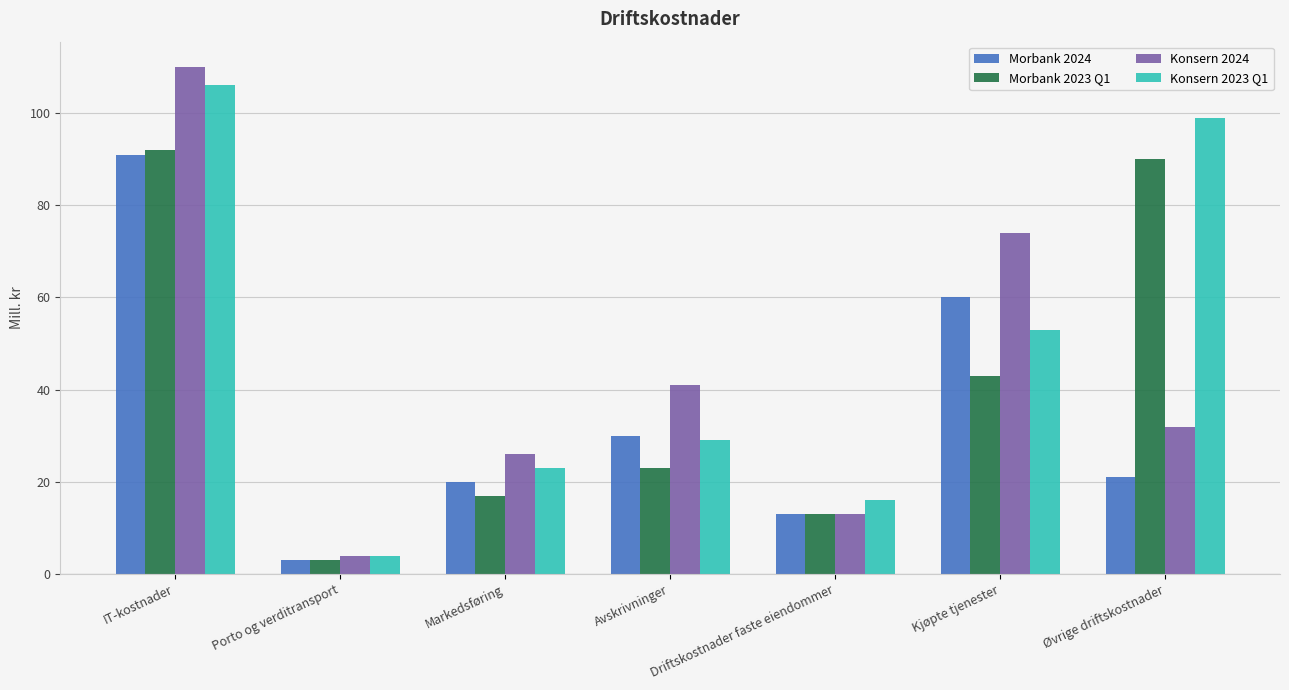

What are all the series names shown in the legend?

Morbank 2024, Morbank 2023 Q1, Konsern 2024, Konsern 2023 Q1